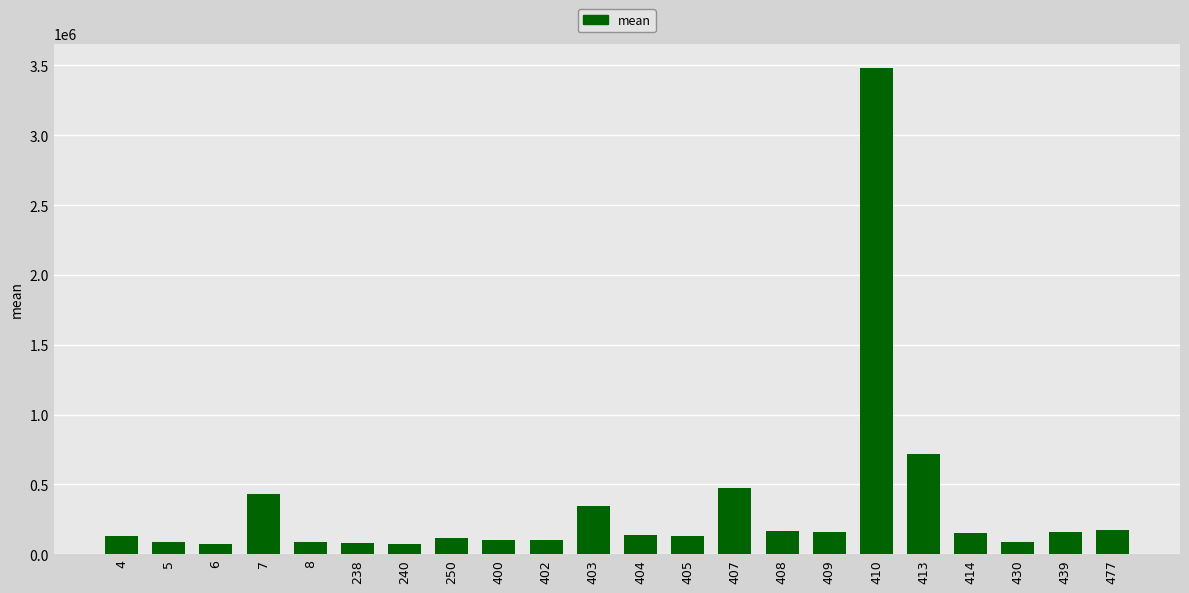

What is the difference between the second highest and second lowest values?

646912.4